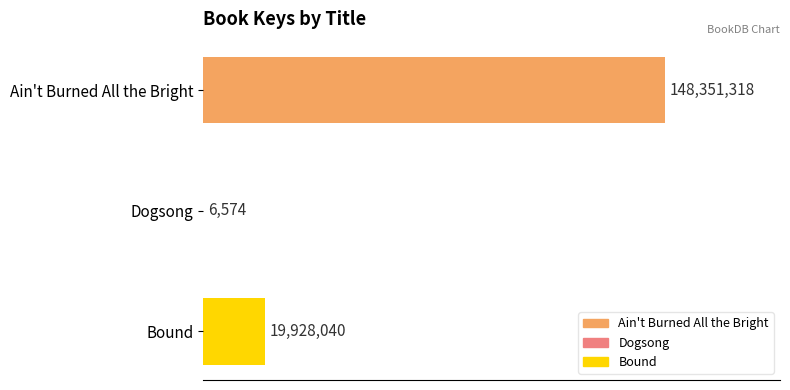

Are the bars grouped side by side (vs. stacked)?

No